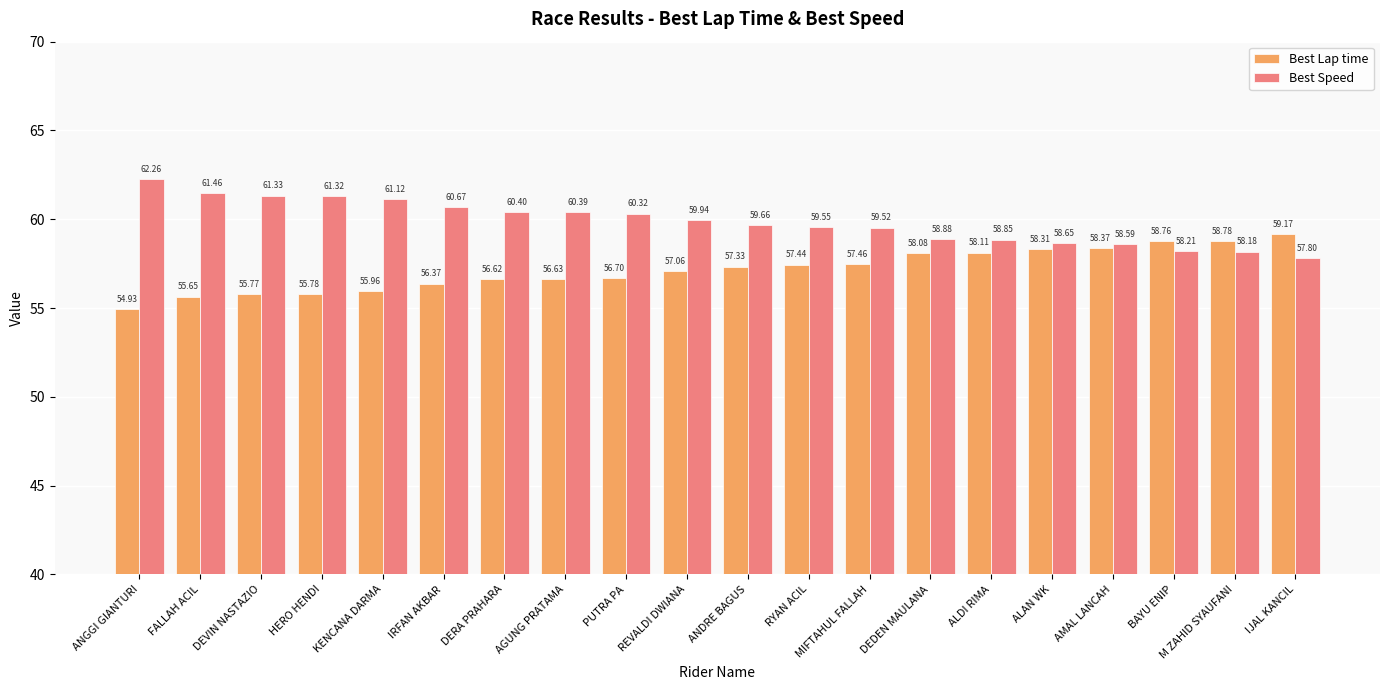

Is the value of Best Lap time at RYAN ACIL greater than the value of Best Speed at HERO HENDI?

No